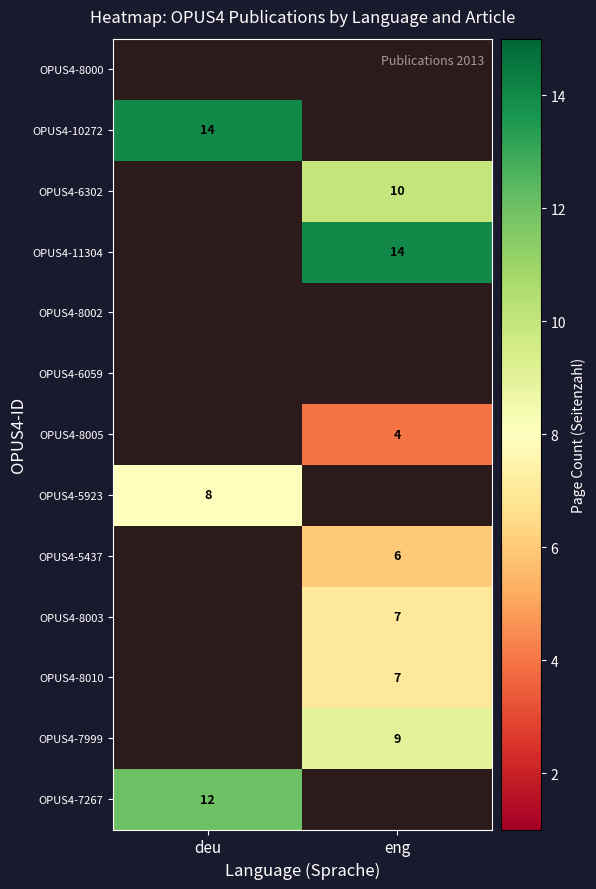

Is it true that OPUS4-11304 equals 24.2 at eng?

False